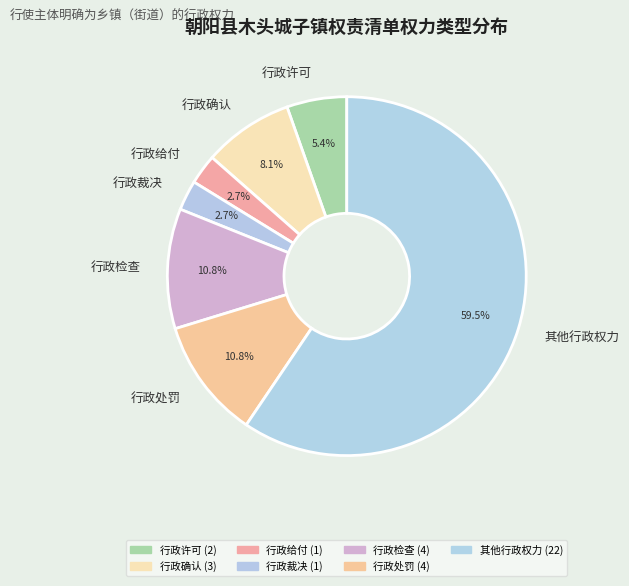

Which category accounts for the majority?

其他行政权力